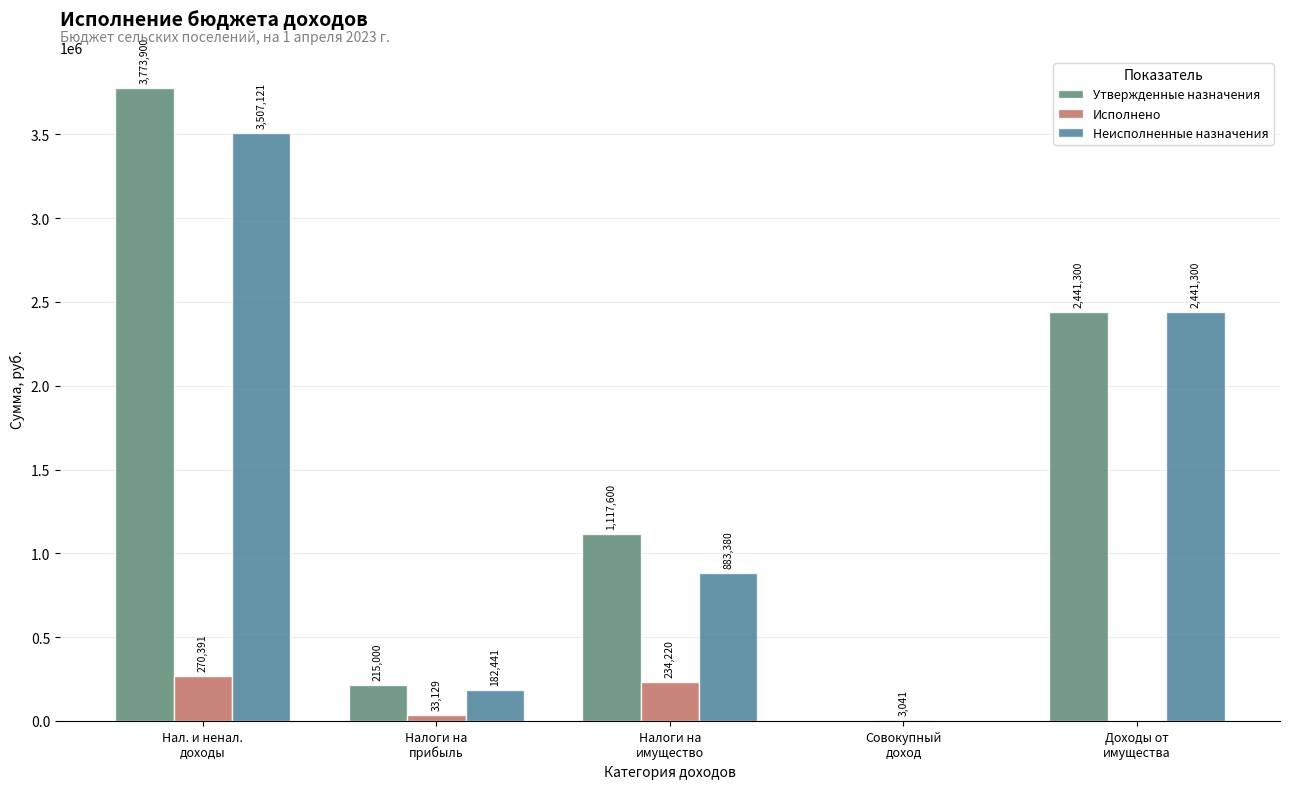

What is the greatest value displayed?

3773900.0